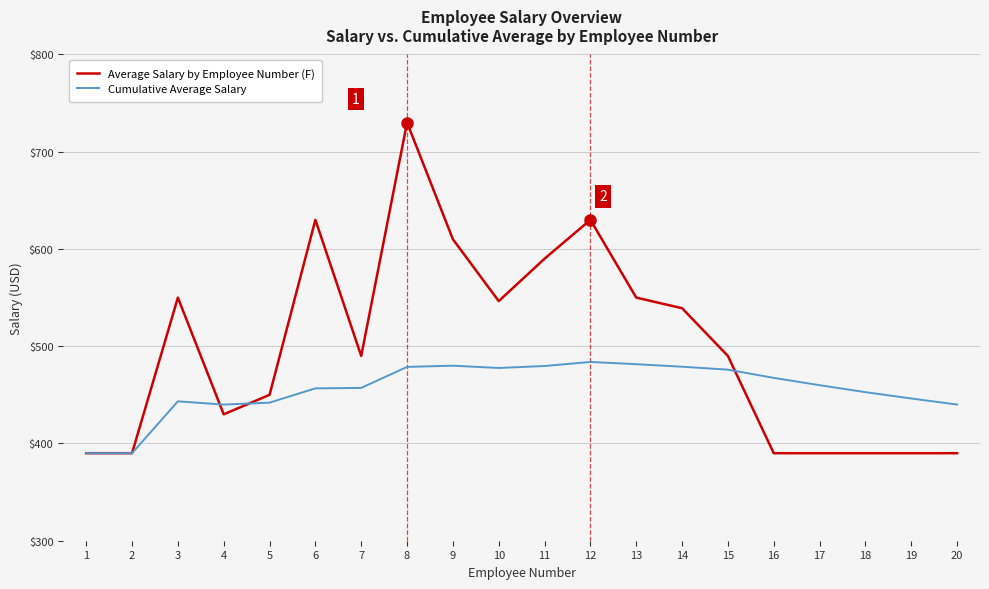

The Cumulative Average Salary series shows 544.8 at 2. True or false?

False